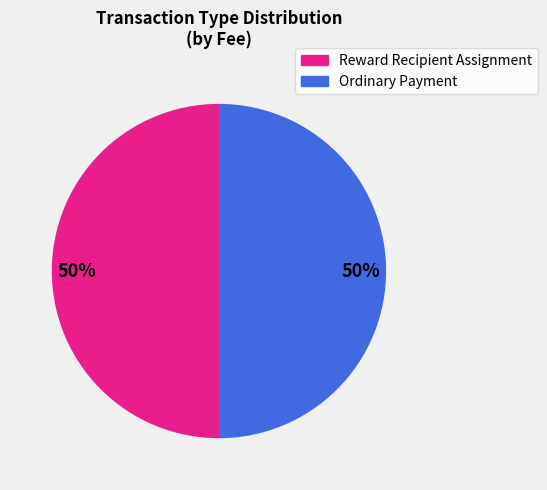

Count the number of slices in the pie.

2